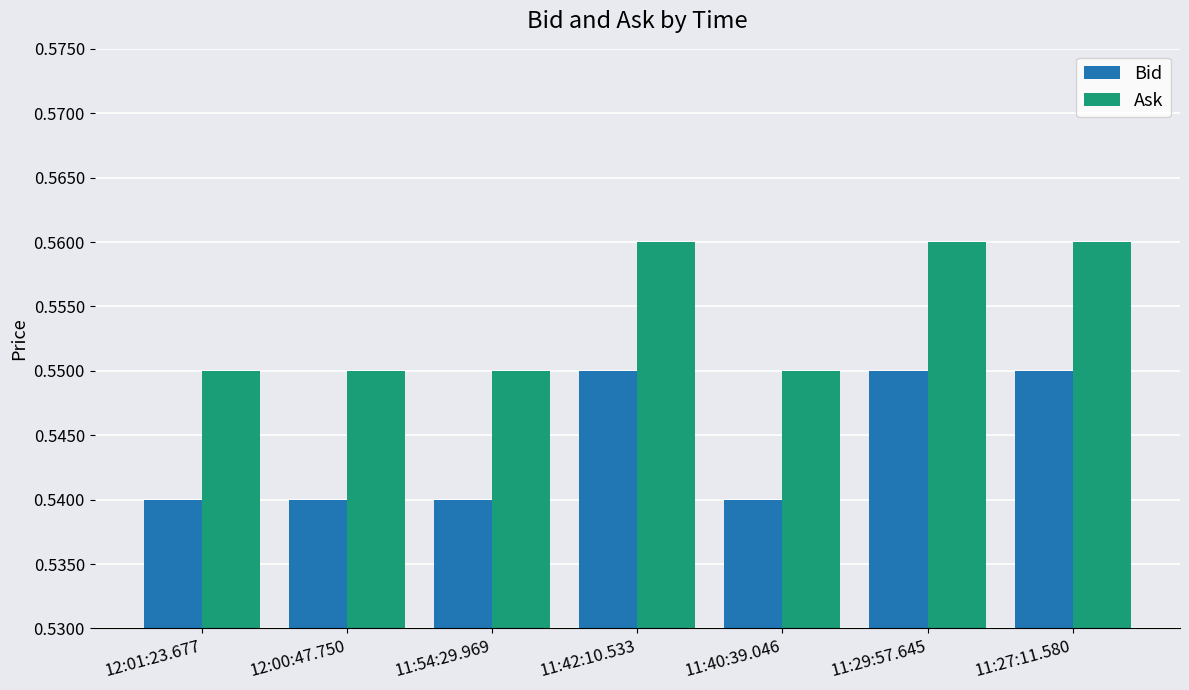

At how many categories does at least one series exceed 0?

7